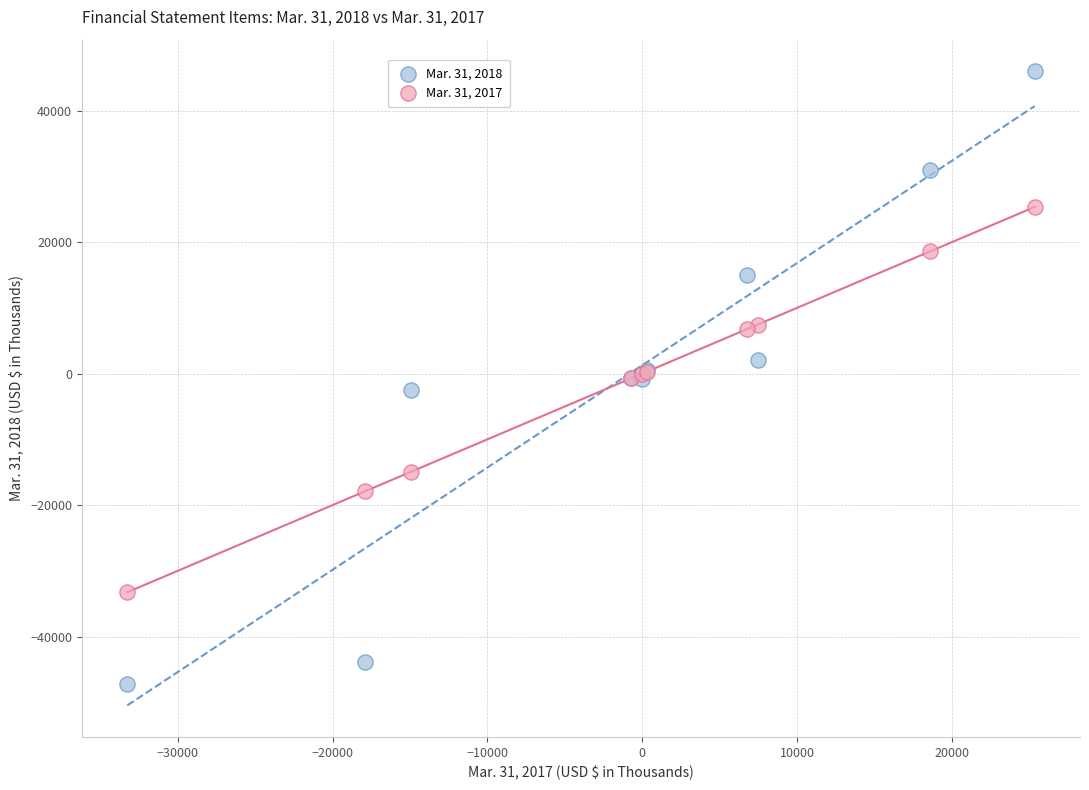

Which series has the widest spread of Y values?

Mar. 31, 2018